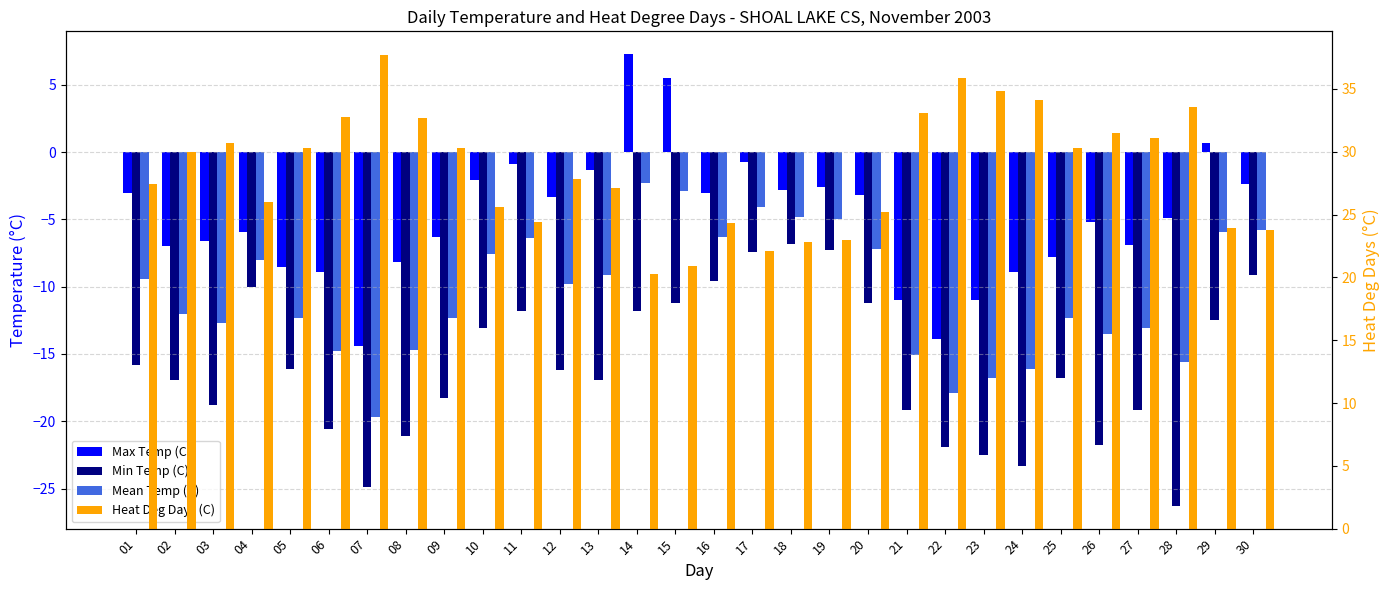

Rank the categories by Min Temp (C) value from lowest to highest.

28, 07, 24, 23, 22, 26, 08, 06, 21, 27, 03, 09, 02, 13, 25, 12, 05, 01, 10, 29, 11, 14, 15, 20, 04, 16, 30, 17, 19, 18